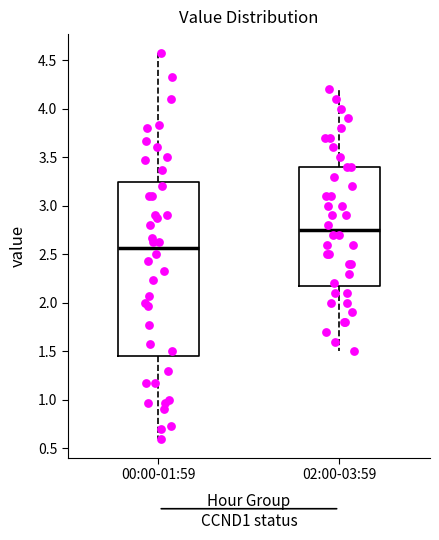

Reading left to right, read every box against the y-axis: the position of its median line, the range the box covers, and the ends of its whiskers. The values are not printed on the chart, so give them approximately, as read against the axis.

00:00-01:59: median 2.55, box 1.45 to 3.25, whiskers 0.60 to 4.55
02:00-03:59: median 2.75, box 2.20 to 3.40, whiskers 1.50 to 4.20